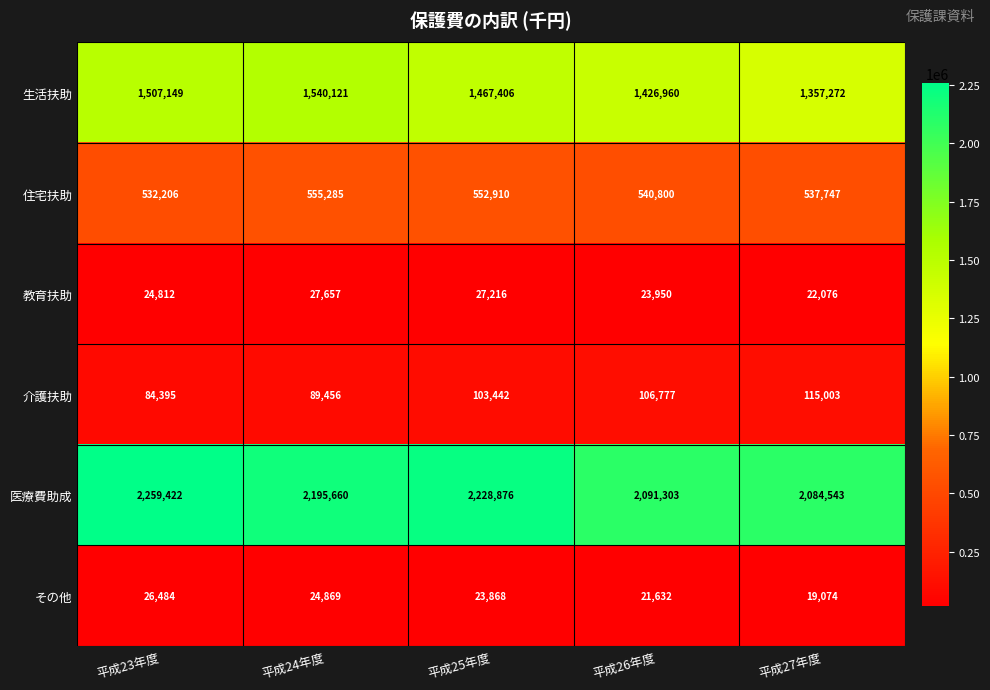

At which category is the sum across all series the highest?

平成23年度